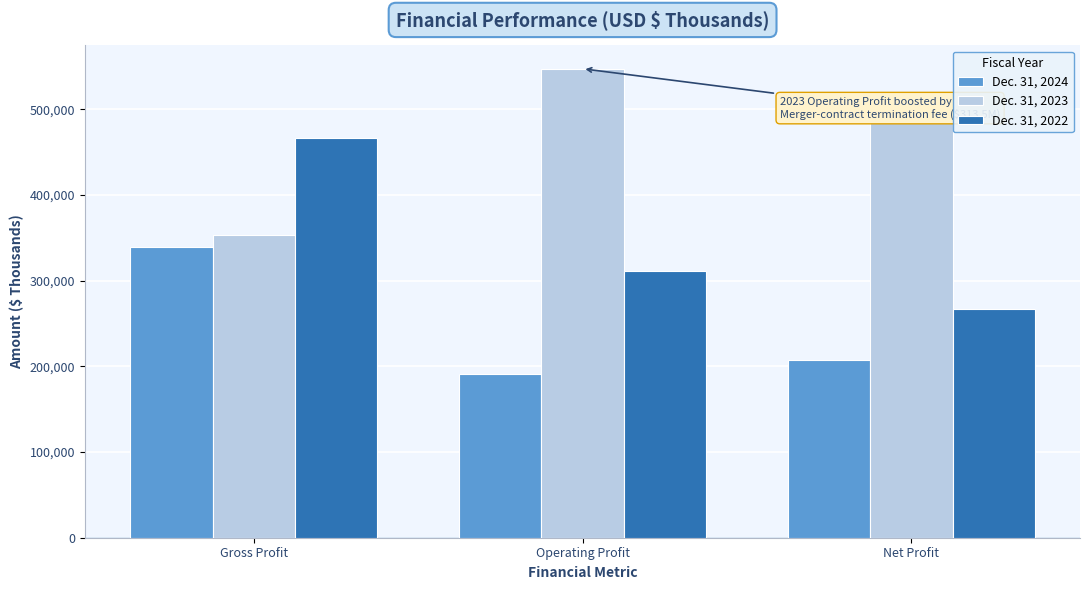

Is the value of Dec. 31, 2022 at Net Profit greater than the value of Dec. 31, 2023 at Net Profit?

No